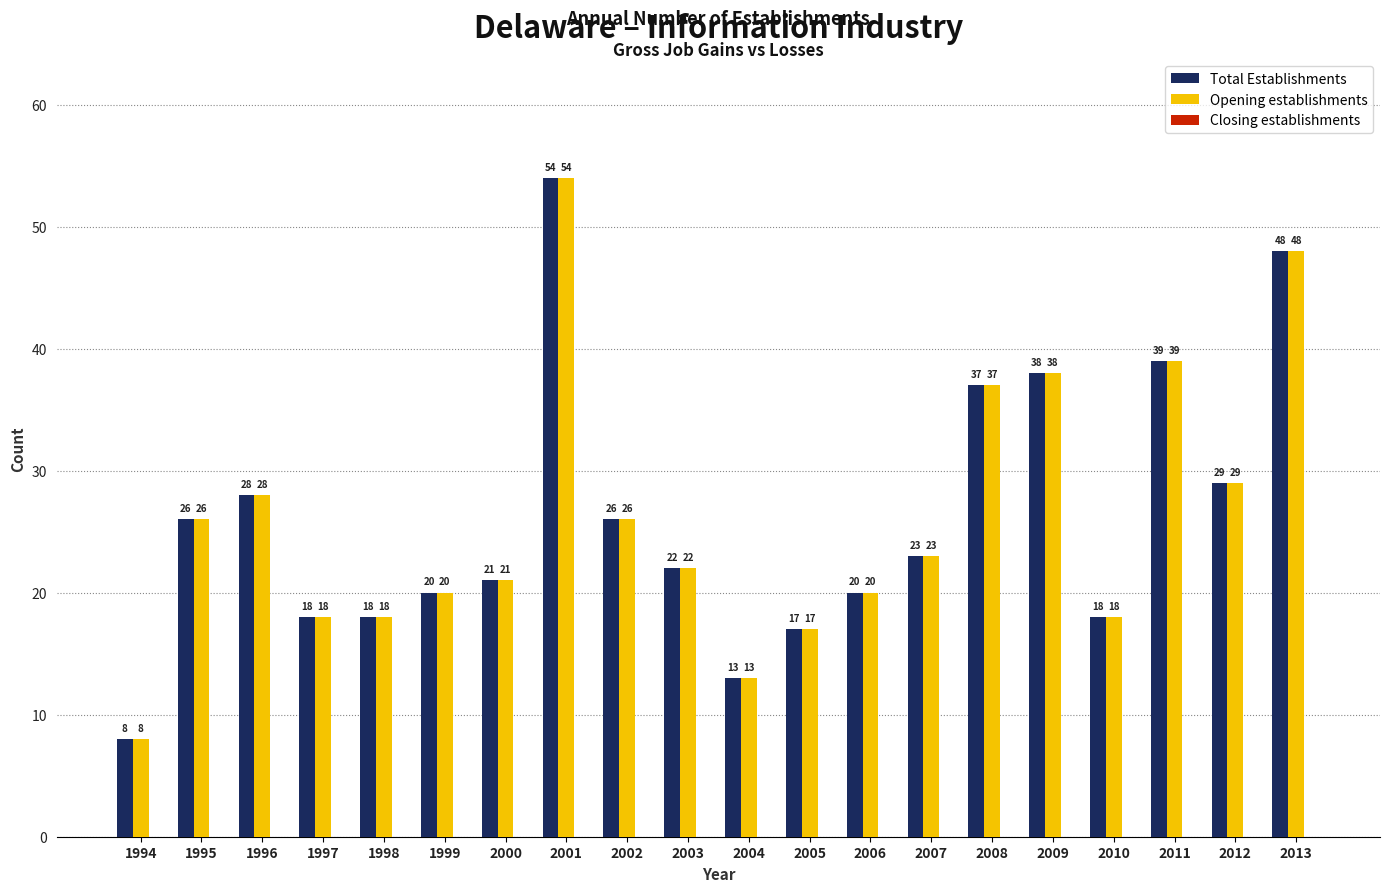

What is the greatest value displayed?

54